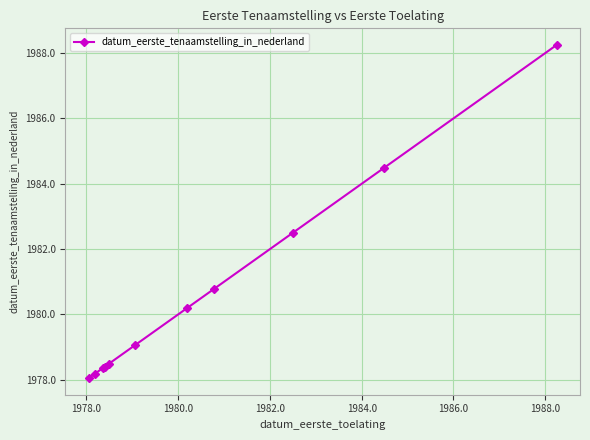

Does the chart have visible grid lines?

Yes